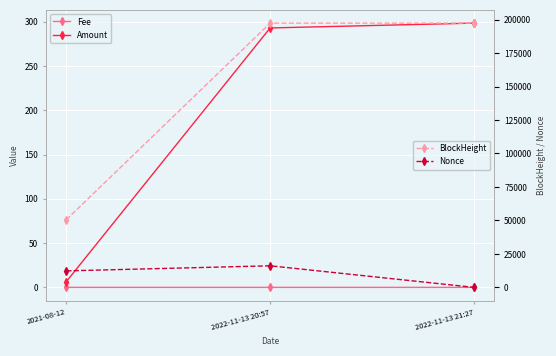

The value of Amount at 2021-08-12 is 2.7. True or false?

False